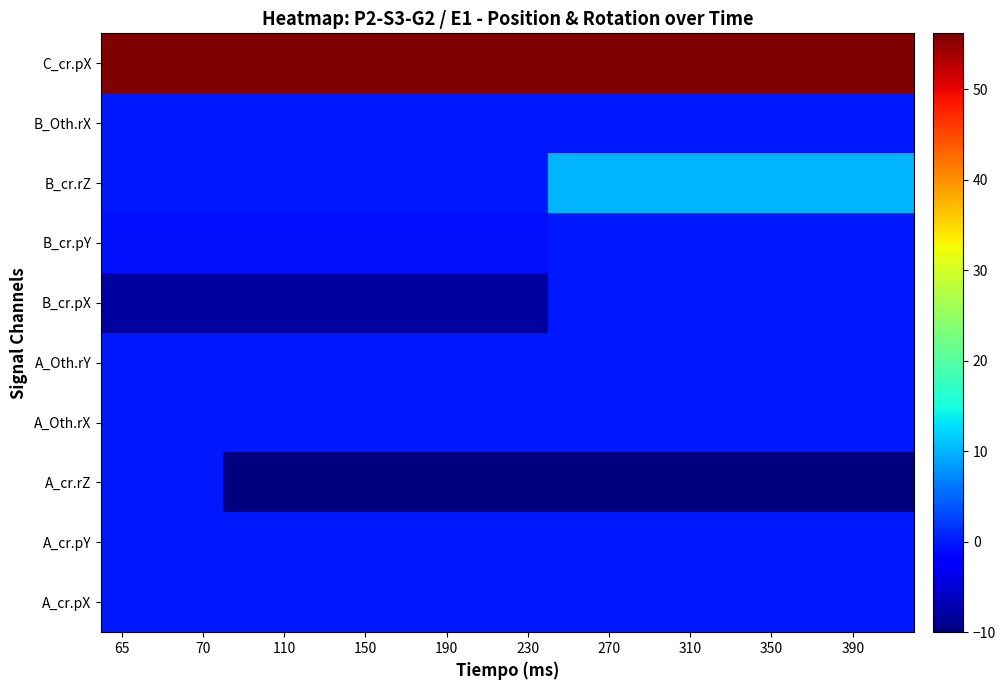

What is the greatest value displayed?

56.2